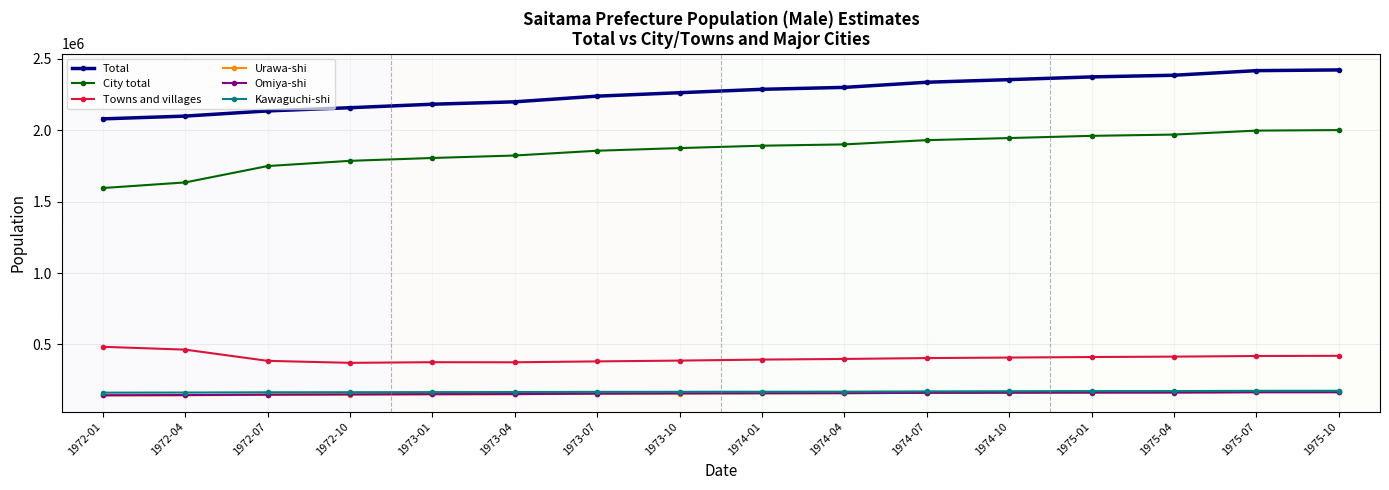

What is the total value across all series at 1973-04?

4867934